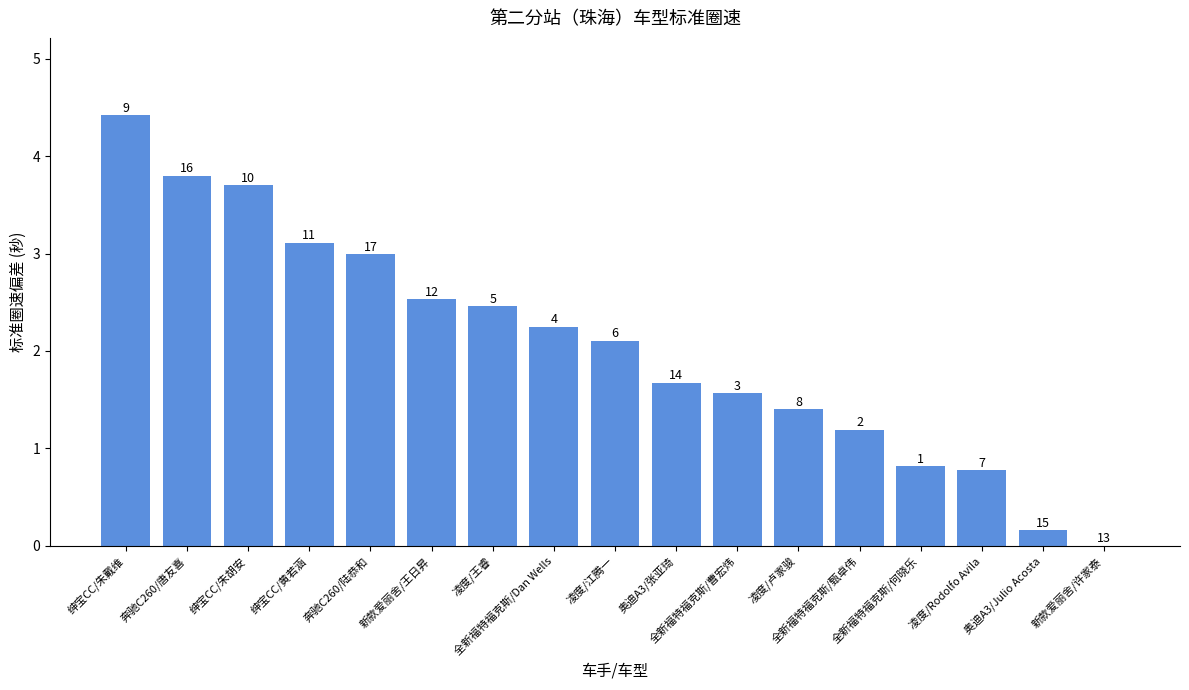

True or false: the data shows 1.7 at 奥迪A3/张亚琦.

True